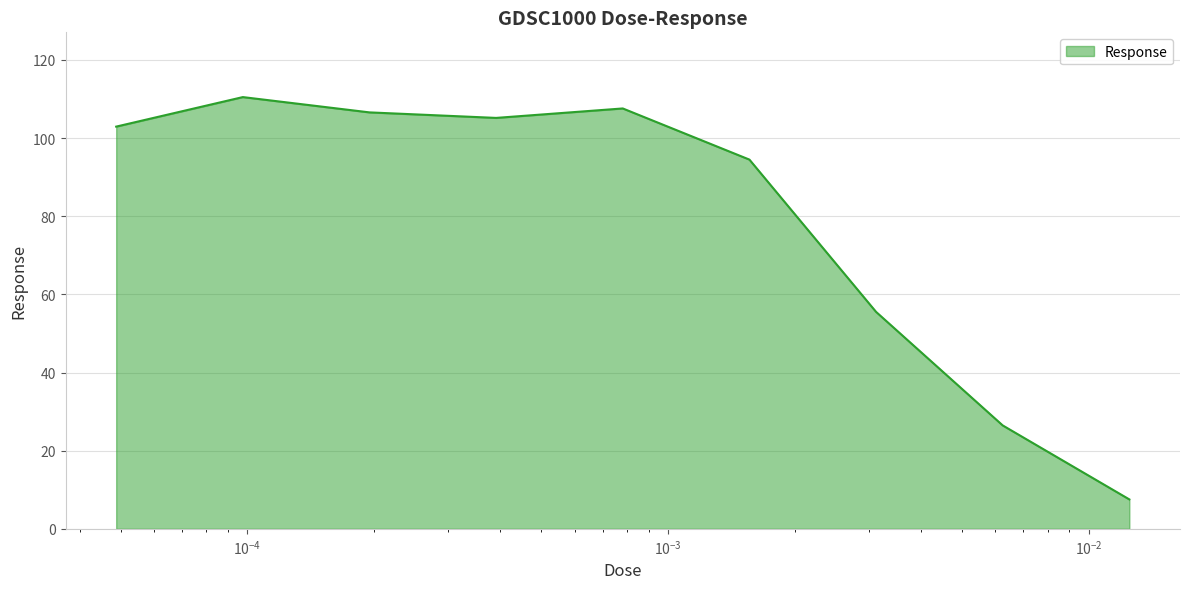

What is the difference between the maximum and minimum values?

103.0